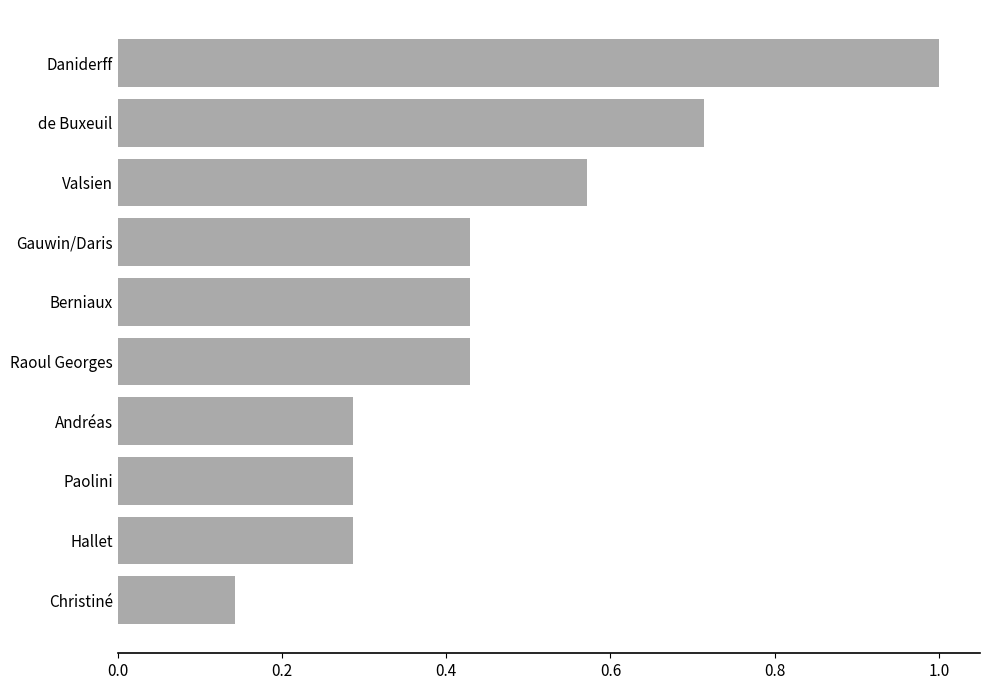

Is it true that the value at Andréas is 0.2?

False